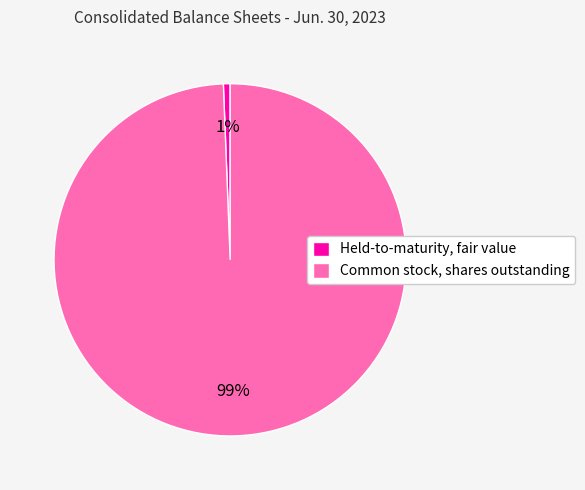

Between Held-to-maturity, fair value and Common stock, shares outstanding, which is larger?

Common stock, shares outstanding